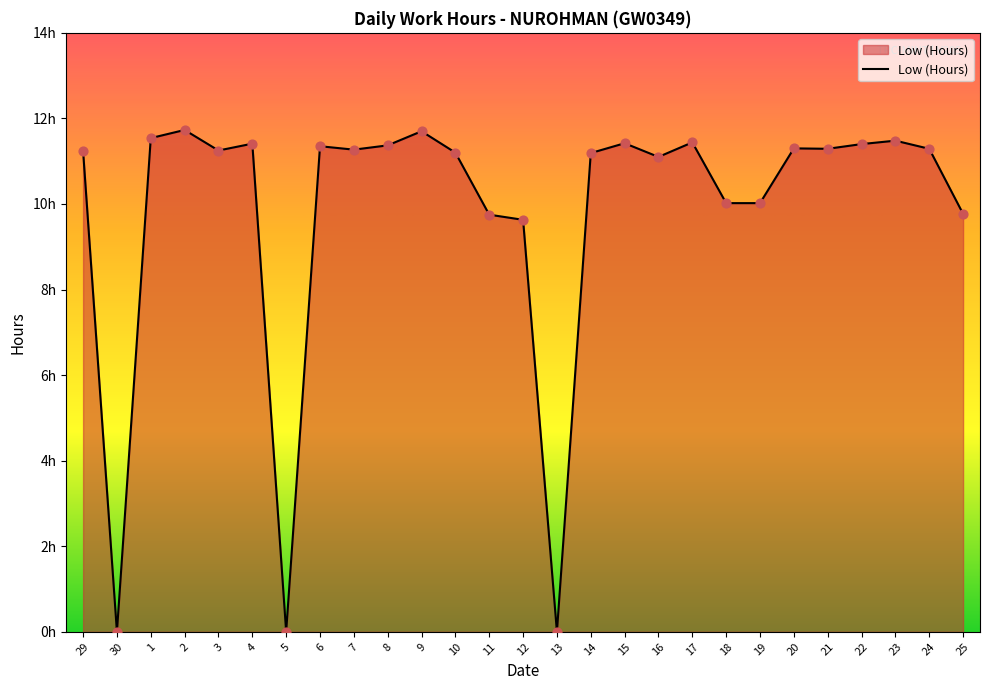

What is the change in value from 15 to 23?

+0.1